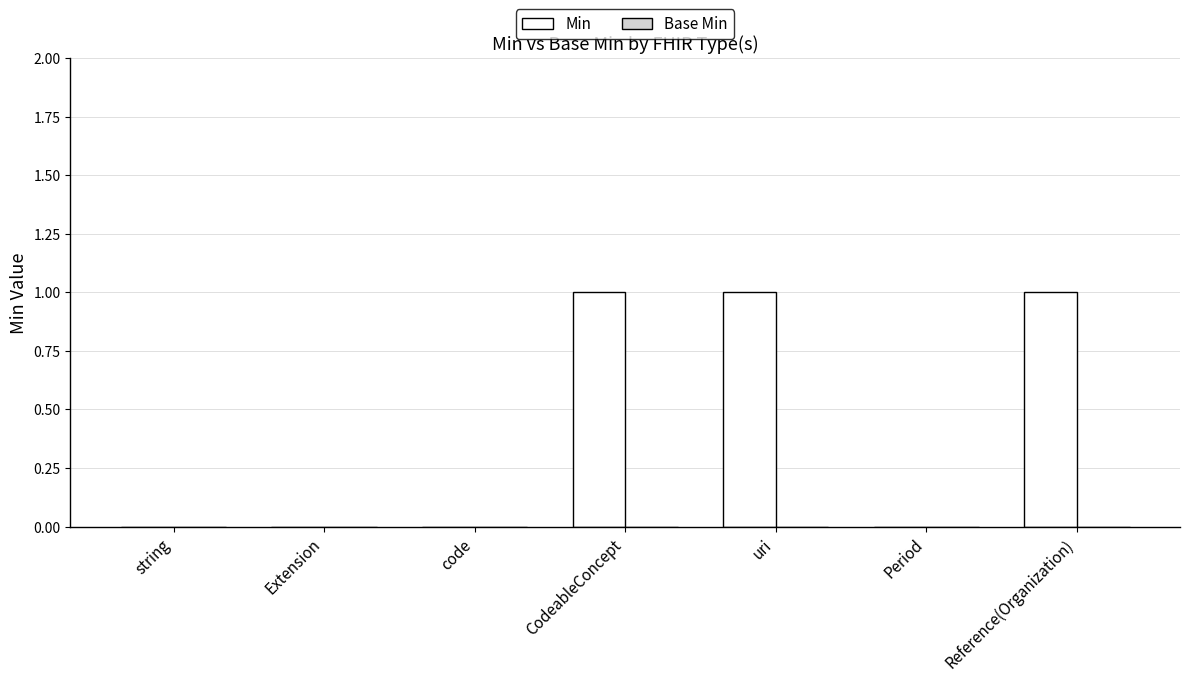

Reading left to right, what are all the values shown in this chart?

string=0	Extension=0	code=0	CodeableConcept=1	uri=1	Period=0	Reference(Organization)=1